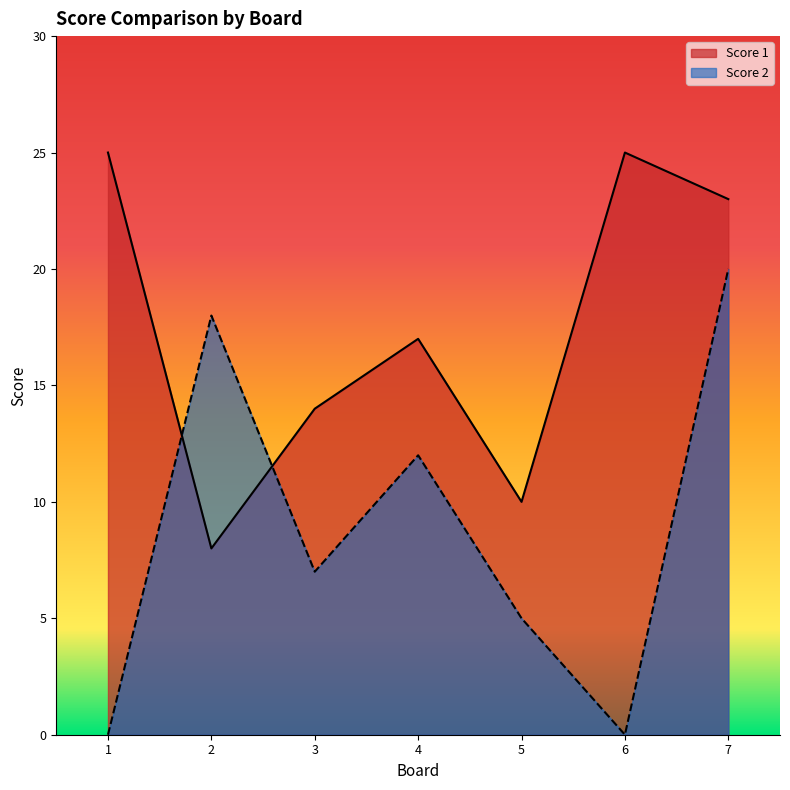

What is the value of the Score 2 point at the 2nd from the left?

18